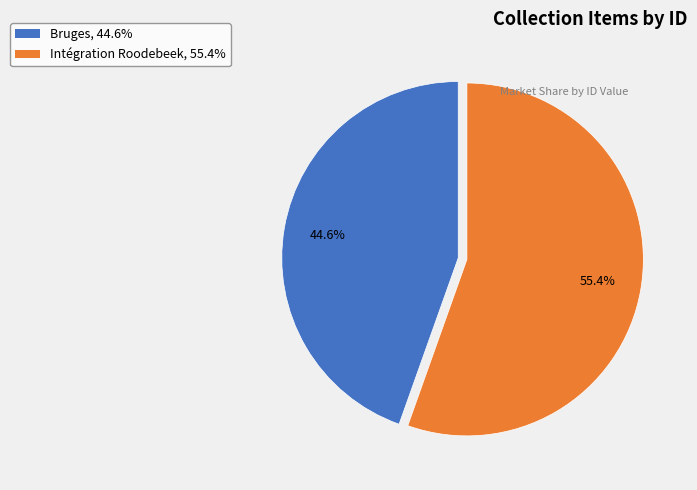

How many segments does this pie chart have?

2